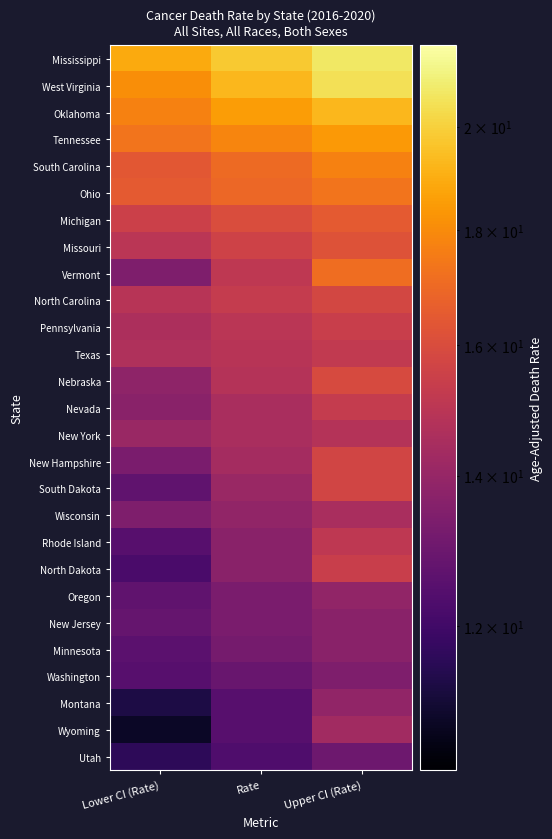

Between Lower CI (Rate) and Upper CI (Rate), which series saw the biggest shift?

Vermont